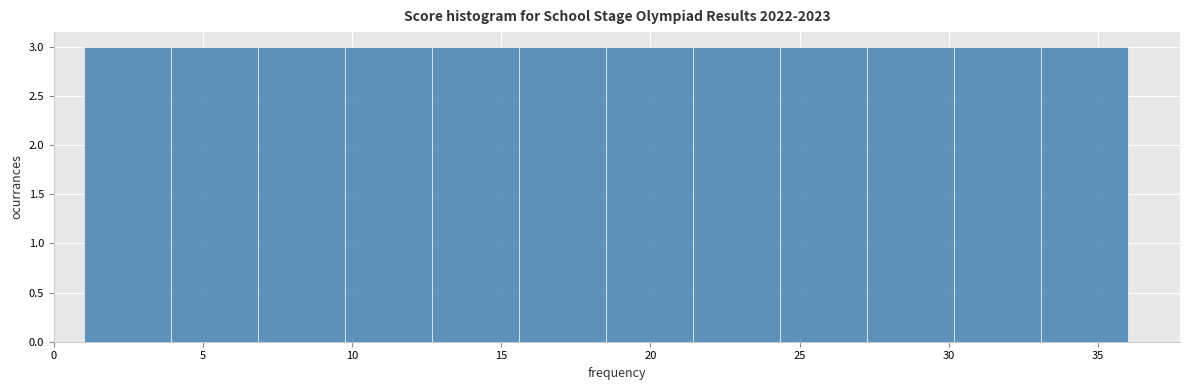

How tall is the bar that spans 21.5 to 24.5 on the x-axis? Neither the bar edges nor the heights are printed on the chart, so give them approximately, as read against the axes.

3